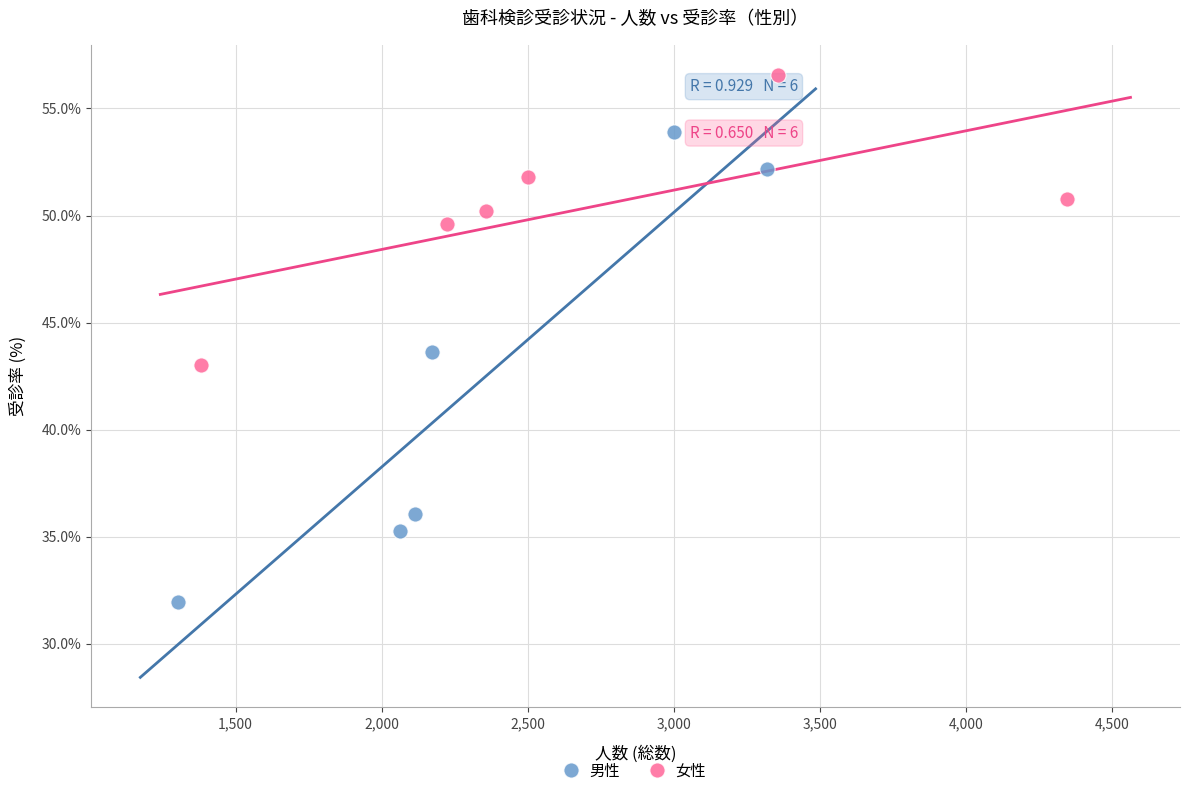

Which series reaches the maximum Y coordinate?

女性